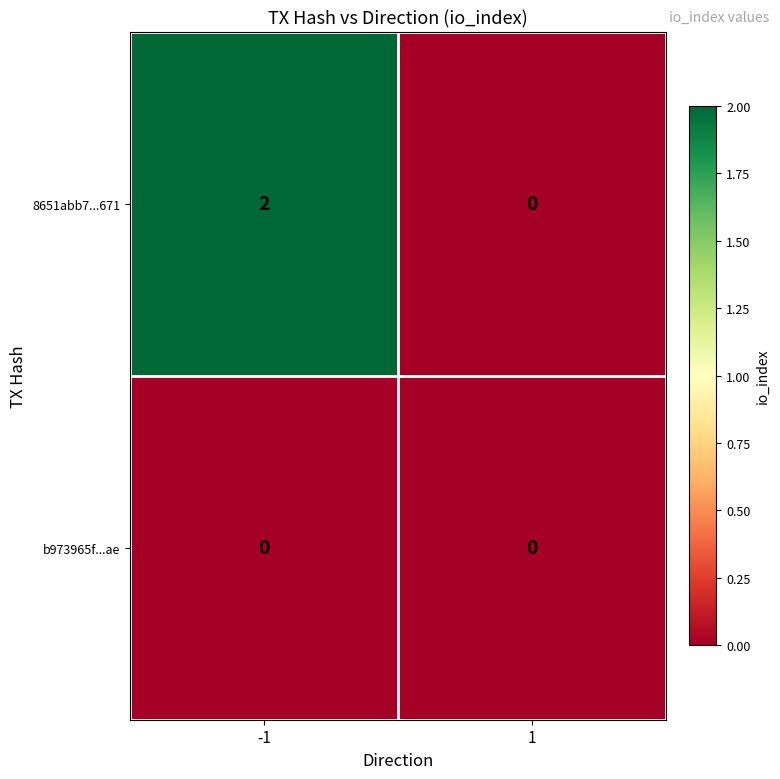

At which category is the sum across all series the highest?

-1